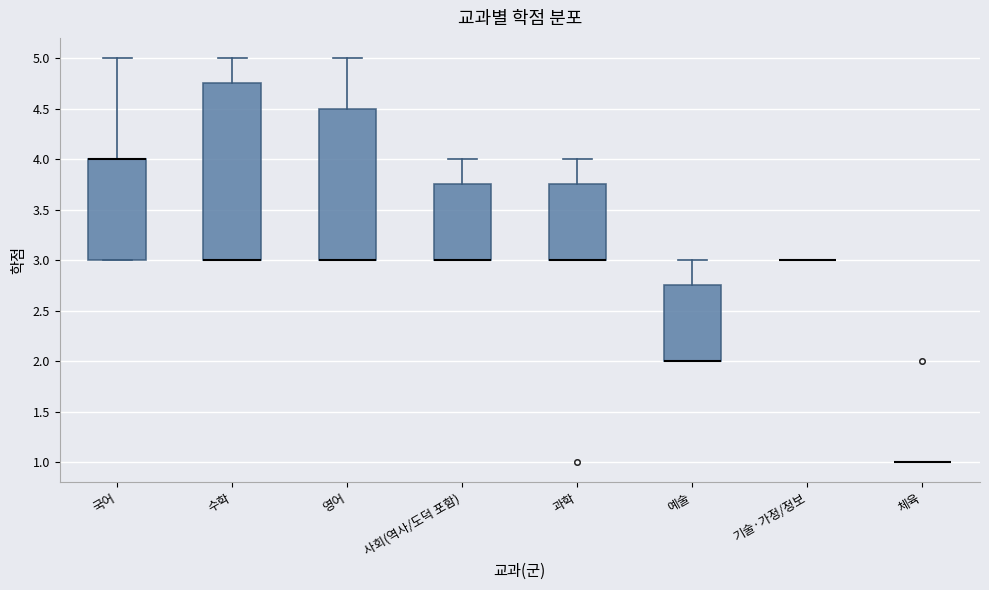

Comparing the boxes themselves (not the whiskers), which one is the tallest?

수학